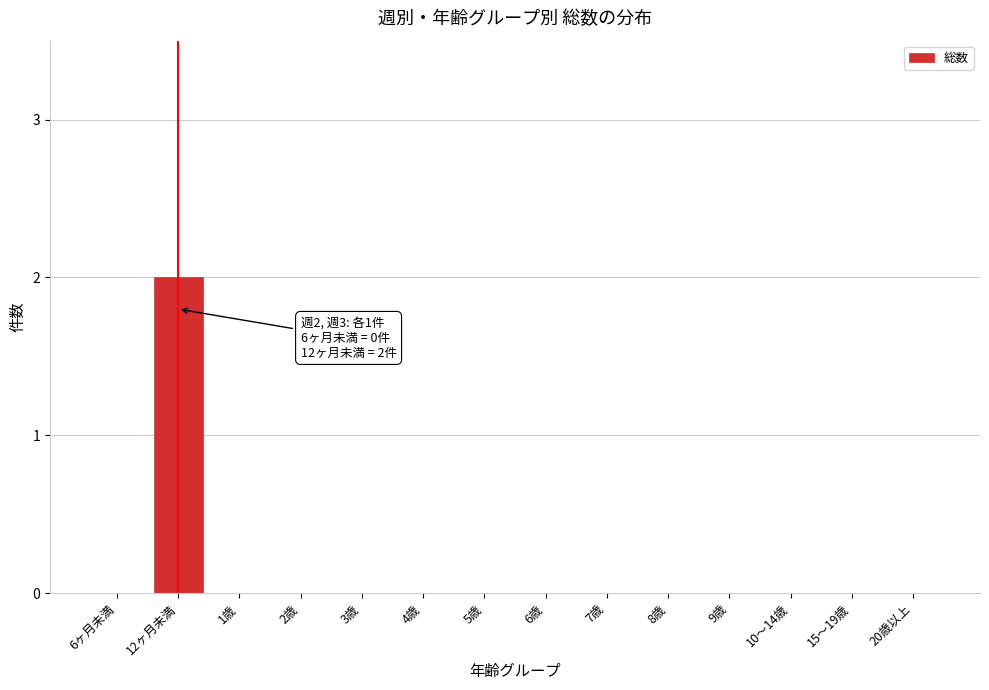

Reading right to left, transcribe all the data shown in this chart.

20歳以上=0	15～19歳=0	10～14歳=0	9歳=0	8歳=0	7歳=0	6歳=0	5歳=0	4歳=0	3歳=0	2歳=0	1歳=0	12ヶ月未満=2	6ヶ月未満=0